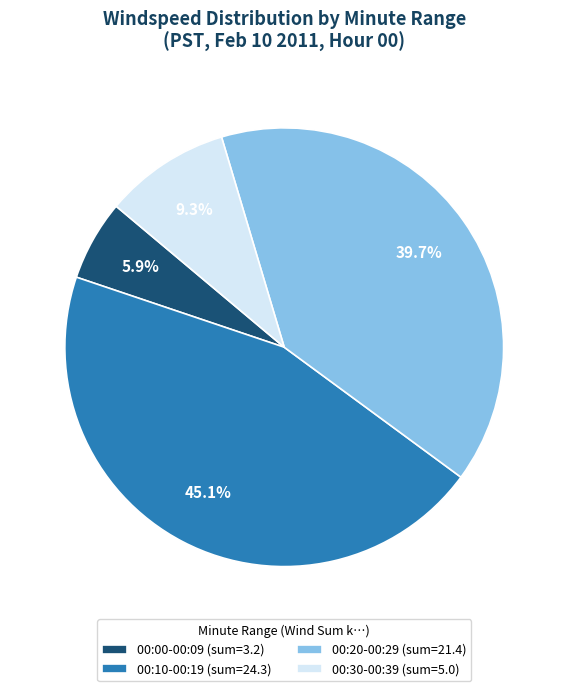

Combined, do 00:10-00:19 (sum=24.3) and 00:00-00:09 (sum=3.2) account for over 50%?

Yes